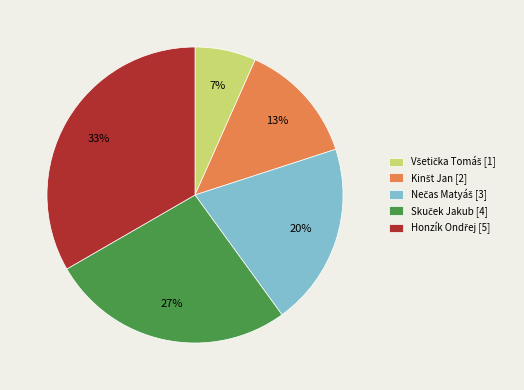

To the nearest percent, what is the average slice percentage?

20%